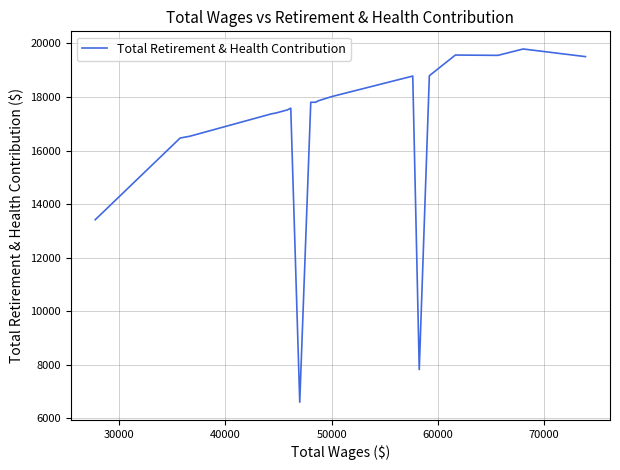

What is the minimum value shown in the chart?

6602